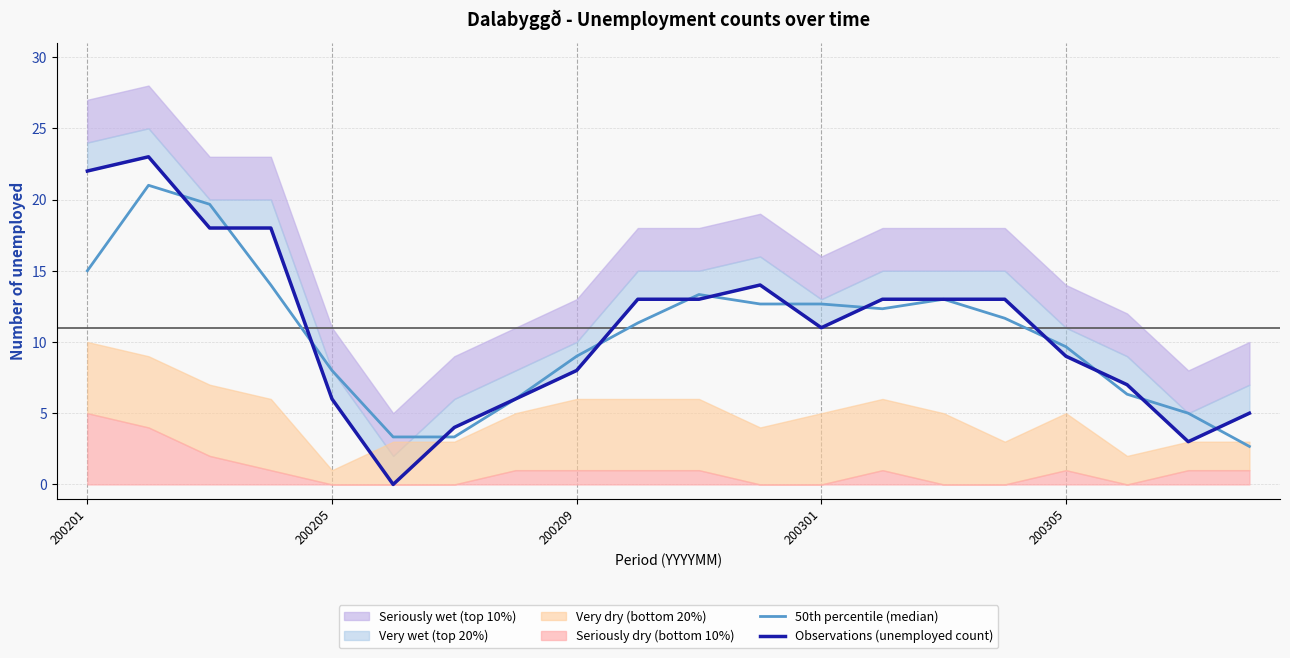

How many times do 50th percentile (median) and Observations (unemployed count) cross each other?

13